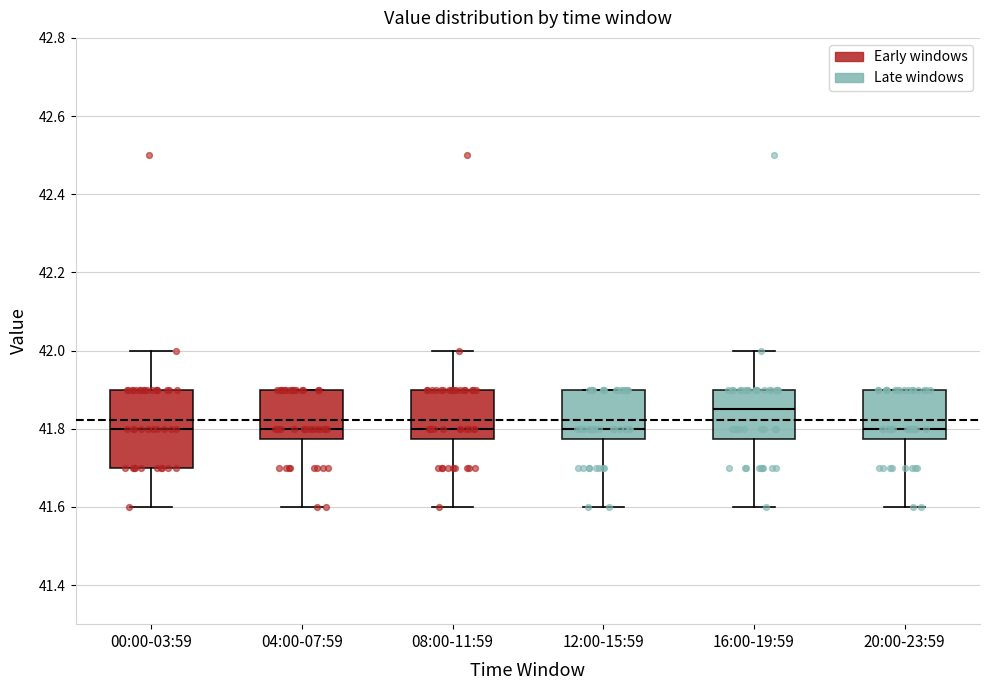

Where does the lower whisker of the box for 00:00-03:59 end on the y-axis? The values are not printed on the chart, so give them approximately, as read against the axis.

41.60